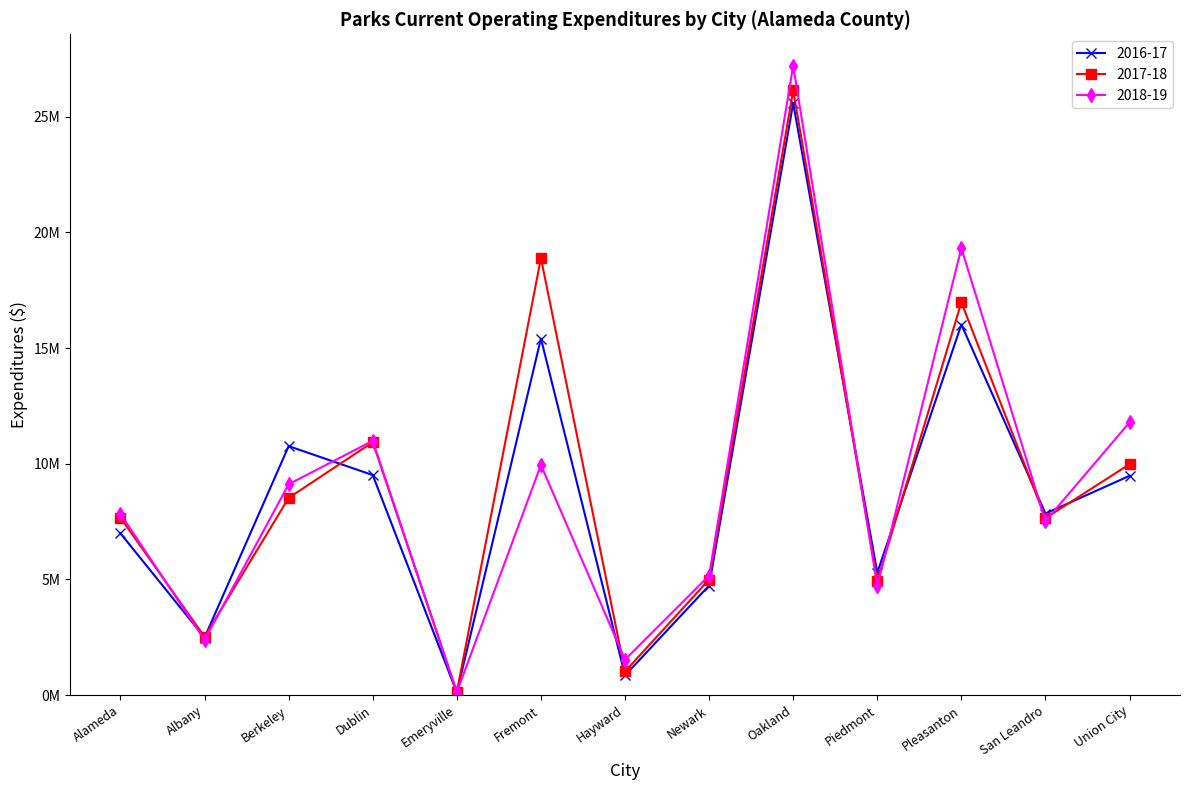

Which category has the highest value across all series?

Oakland